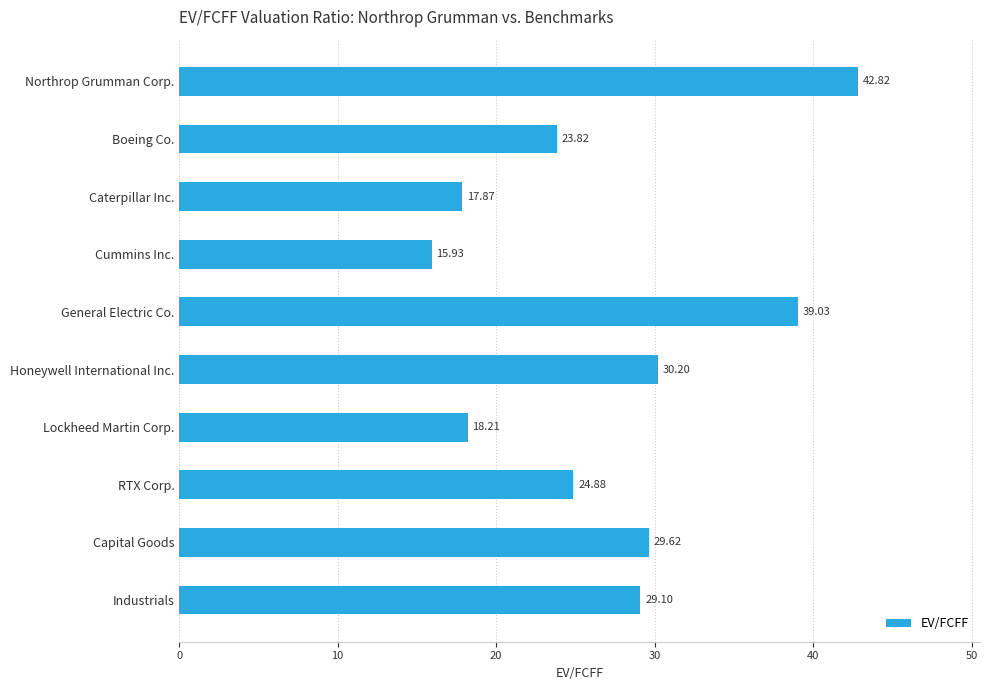

What is the difference between the maximum and minimum values?

26.9